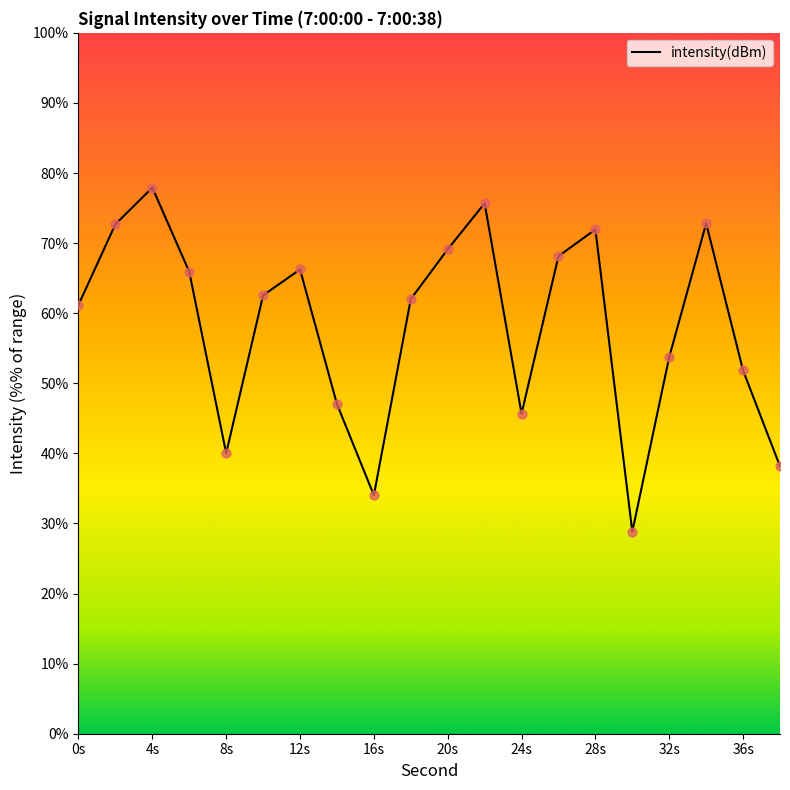

What is the minimum value shown in the chart?

28.8